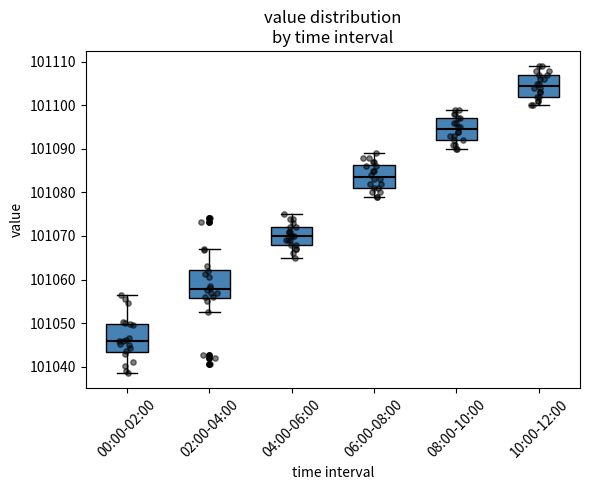

Reading left to right, read every box against the y-axis: the position of its median line, the range the box covers, and the ends of its whiskers. The values are not printed on the chart, so give them approximately, as read against the axis.

00:00-02:00: median 101046, box 101043 to 101050, whiskers 101039 to 101057
02:00-04:00: median 101058, box 101056 to 101062, whiskers 101052 to 101067
04:00-06:00: median 101070, box 101068 to 101072, whiskers 101065 to 101075
06:00-08:00: median 101084, box 101081 to 101086, whiskers 101079 to 101089
08:00-10:00: median 101095, box 101092 to 101097, whiskers 101090 to 101099
10:00-12:00: median 101105, box 101102 to 101107, whiskers 101100 to 101109